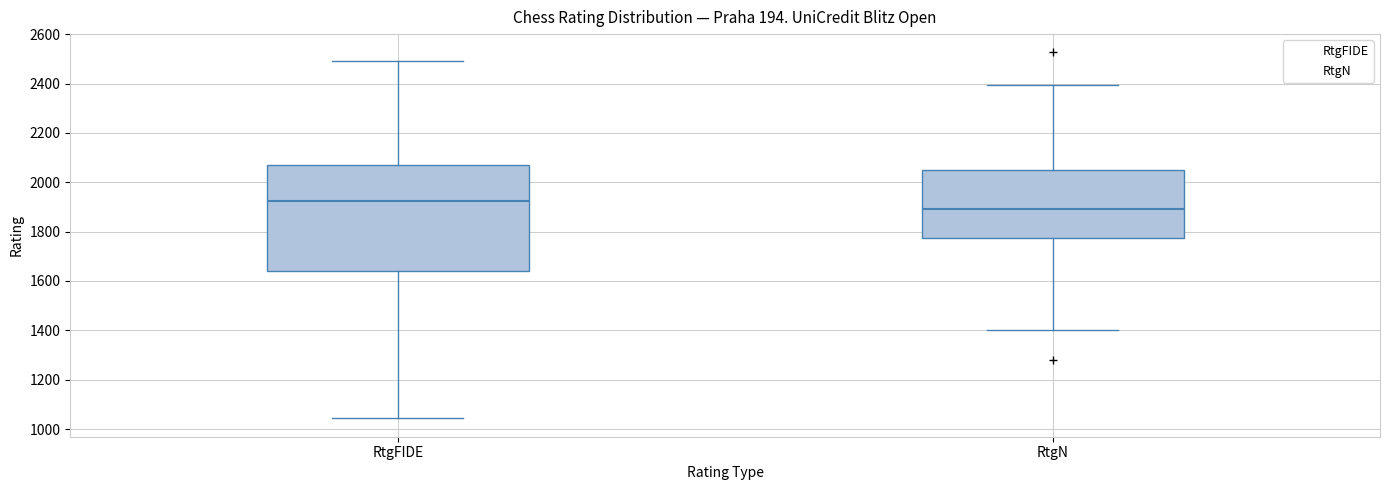

Which box is the tallest, from its lower edge to its upper edge?

RtgFIDE